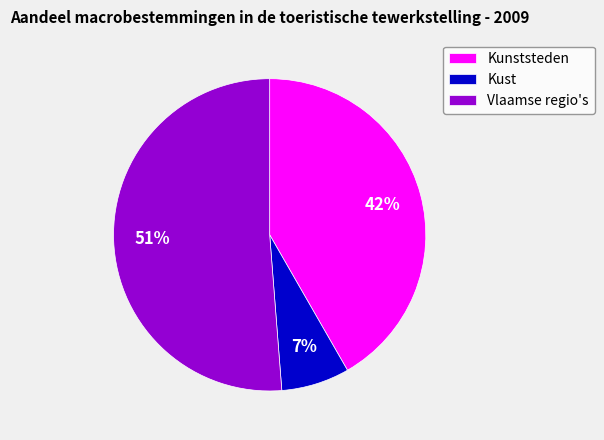

To the nearest percent, what is the difference between the Vlaamse regio's and Kust slice percentages?

44%